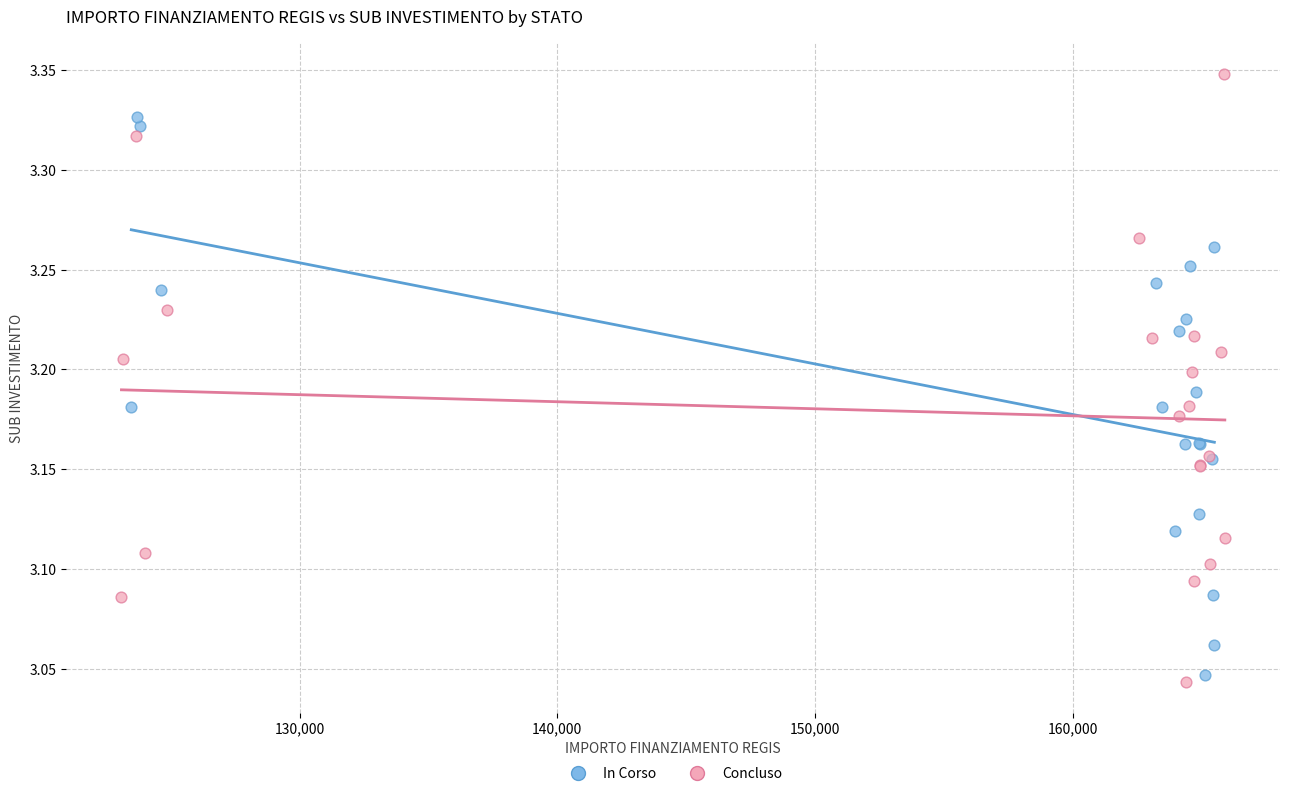

Which series reaches the maximum Y coordinate?

Concluso